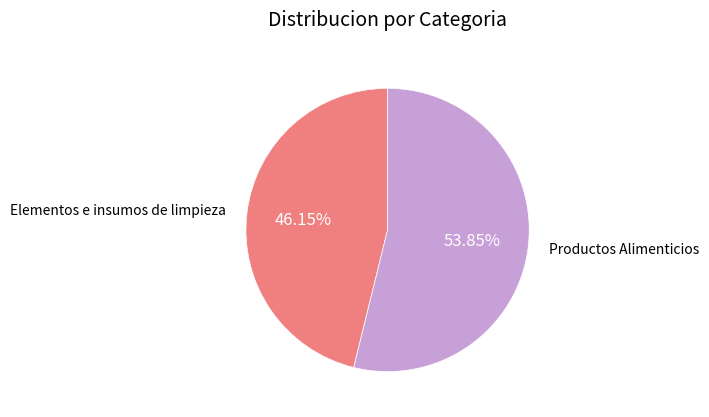

Is there any slice that represents more than half of the pie?

Yes